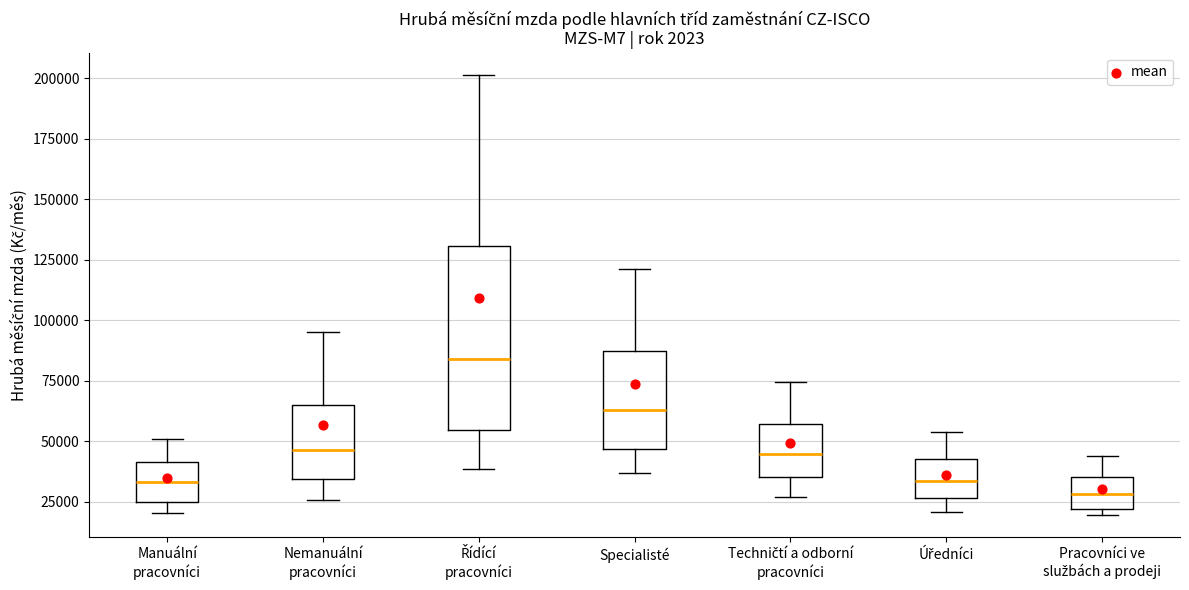

Where is the lower edge of the box for Manuální pracovníci on the y-axis? The values are not printed on the chart, so give them approximately, as read against the axis.

25000